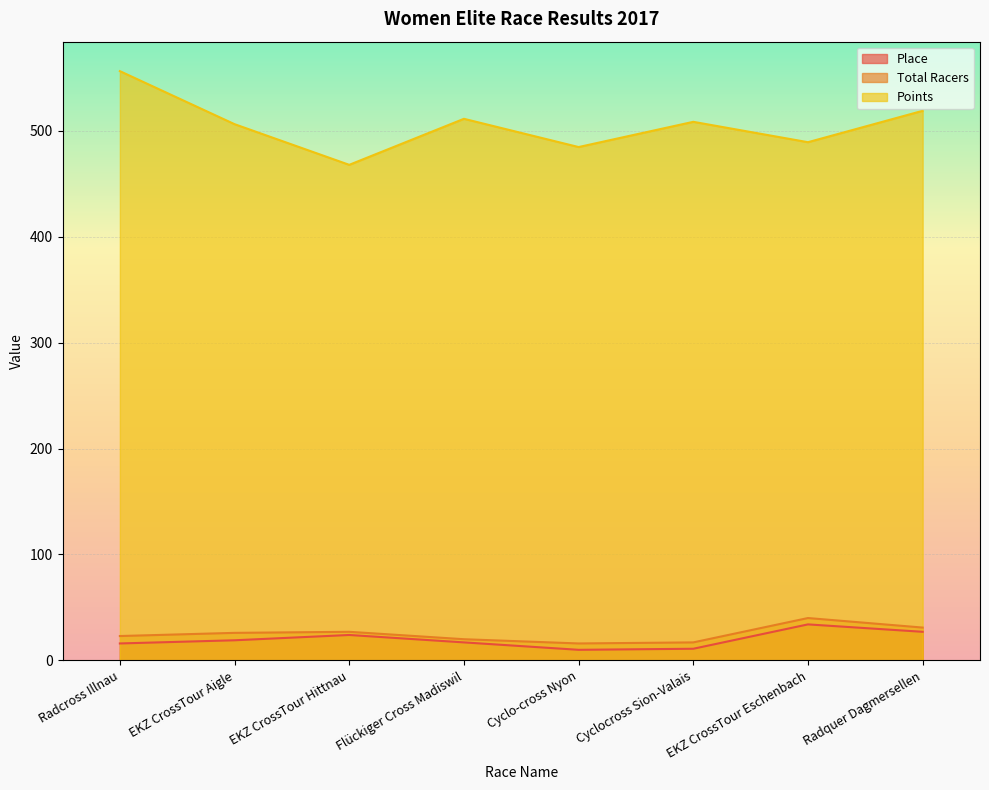

True or false: Points has a value of 779.3 at Cyclocross Sion-Valais.

False